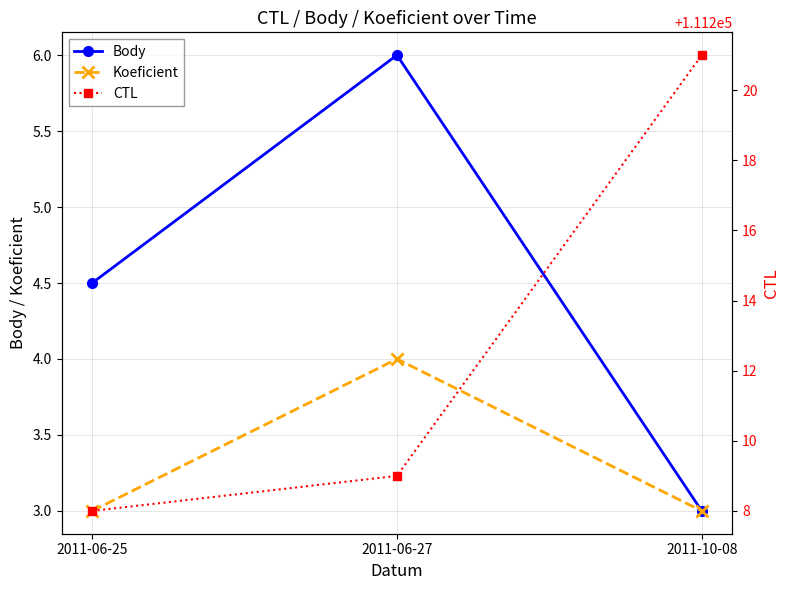

What is the average value of the CTL series?

111212.7